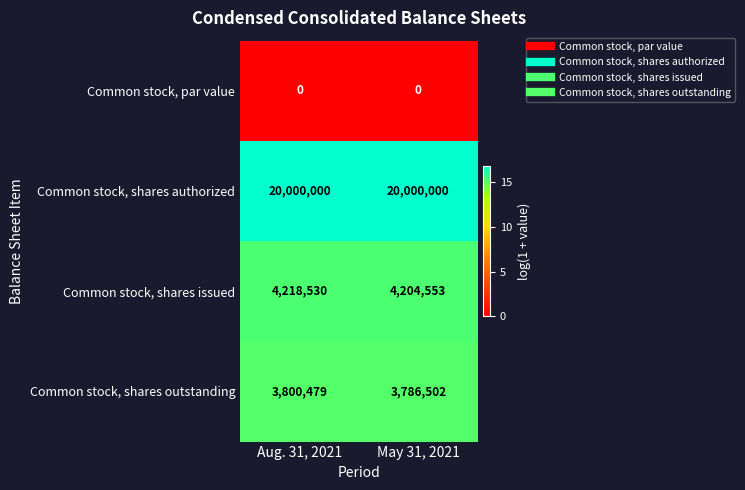

What is the total value across all series at Aug. 31, 2021?

28019009